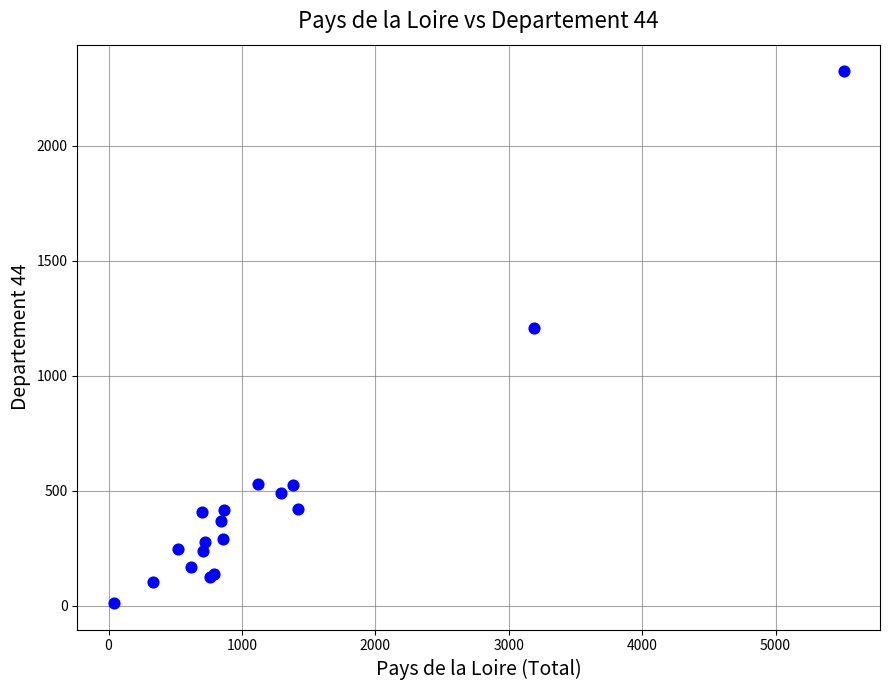

What Y value in the scatter plot is closest to 1167?

1206